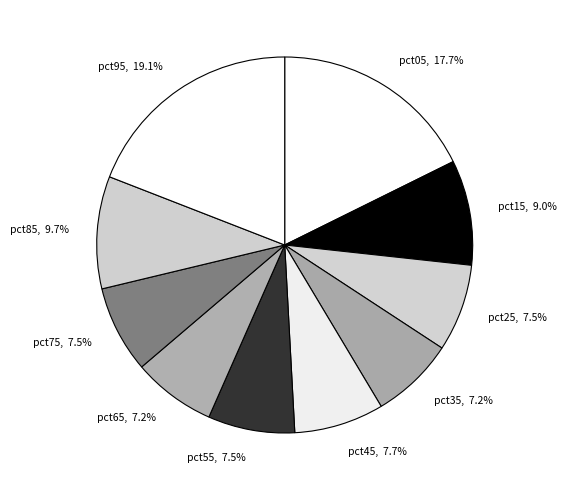

To the nearest percent, what is the average slice percentage?

10%